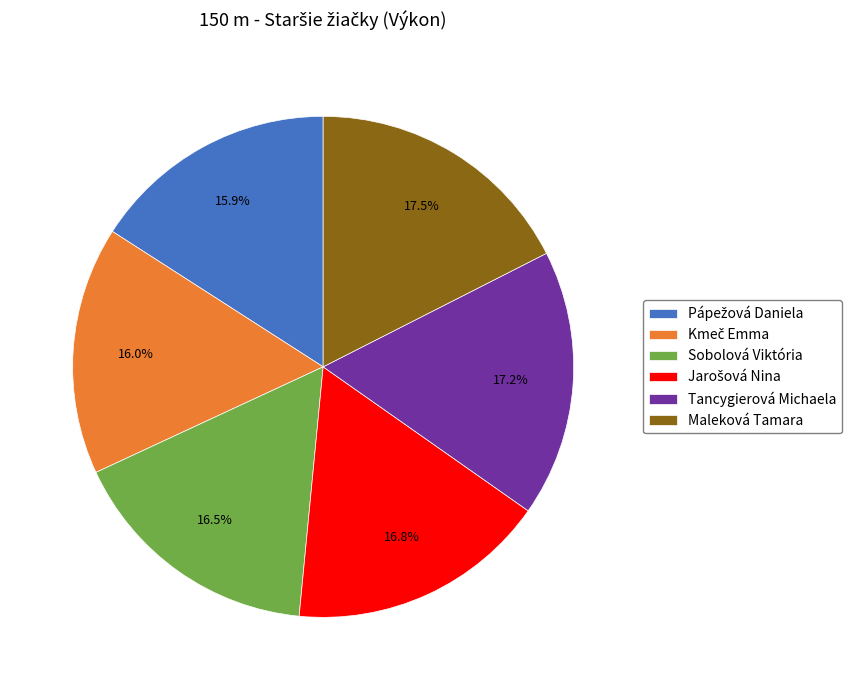

What percentage is NOT represented by Sobolová Viktória?

83.5%